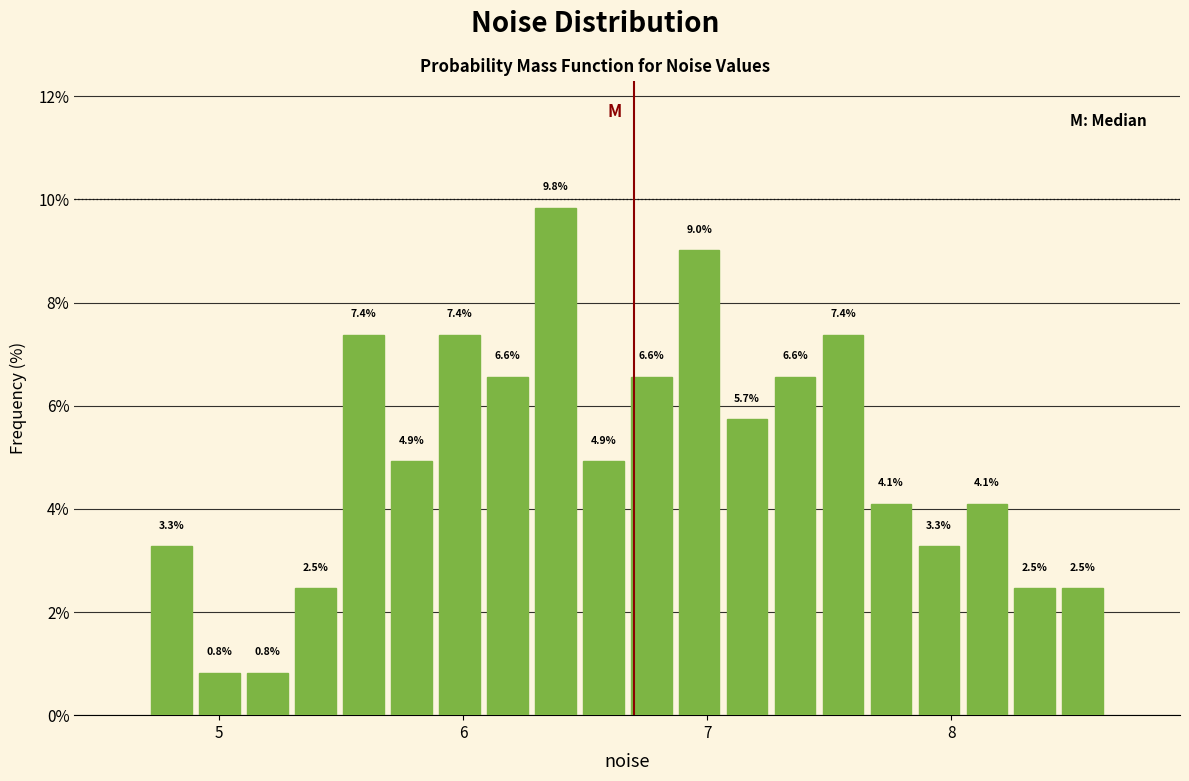

Around what value on the x-axis is the tallest bar? Give the approximate position of its centre, as read against the axis.

6.4